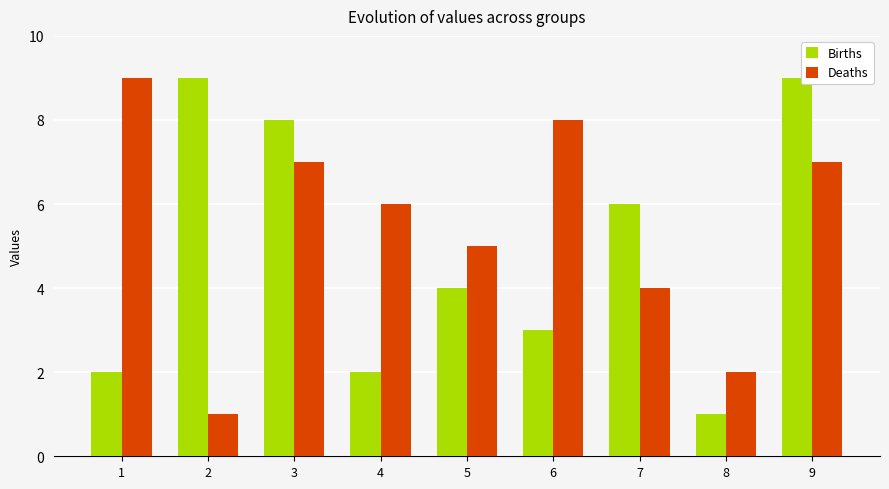

True or false: Deaths has a value of 4 at 7.

True